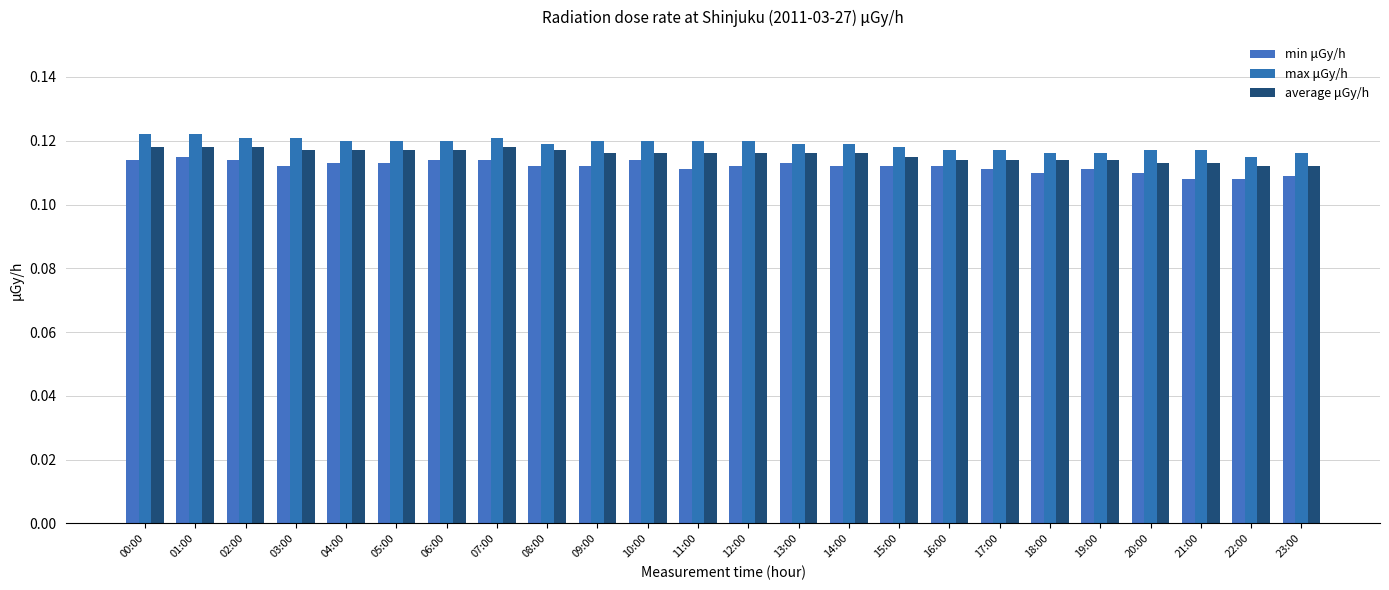

At which label does average μGy/h reach its peak?

00:00